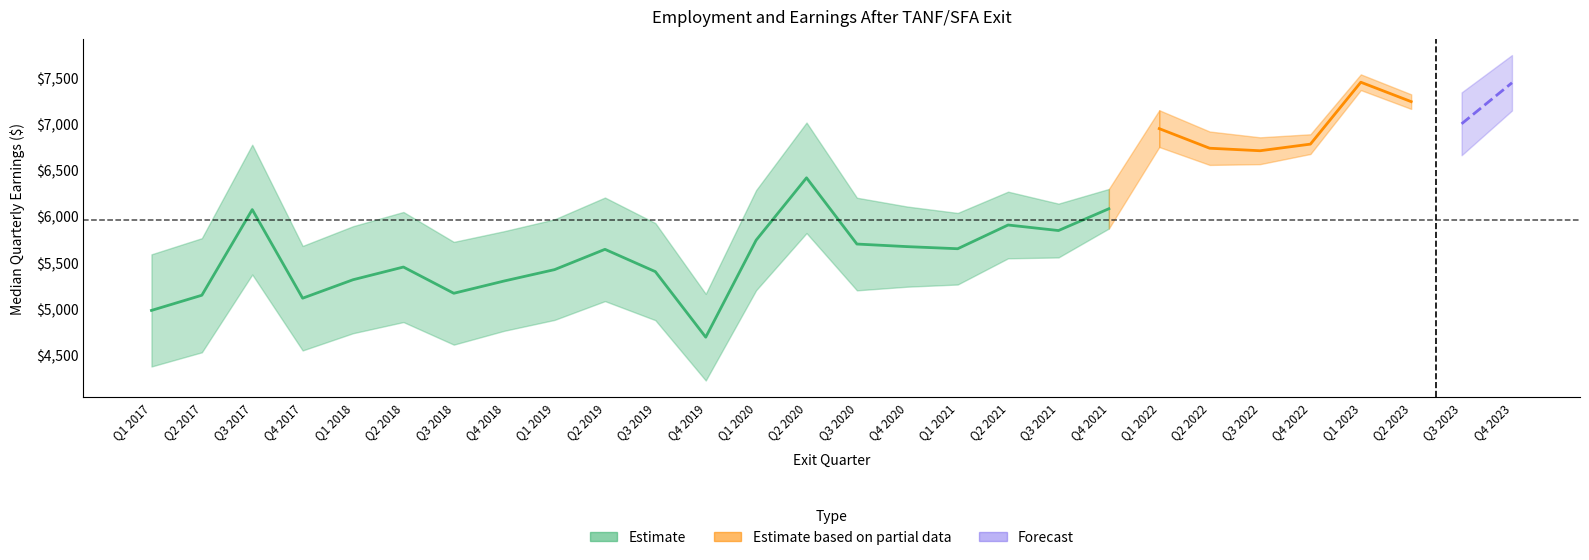

Count the number of categories in the chart.

28